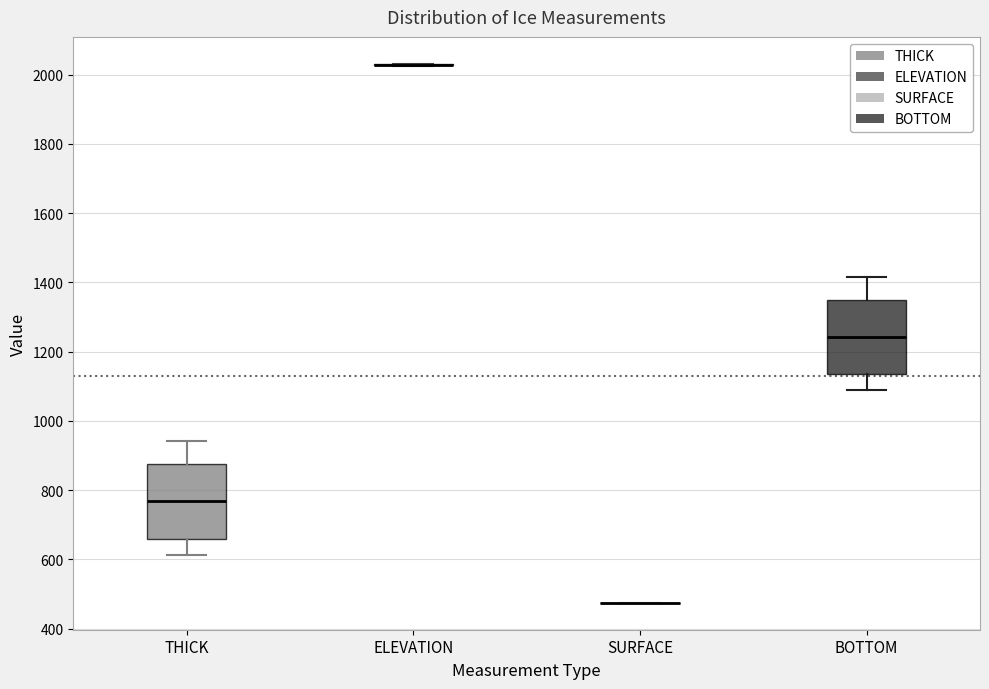

Reading left to right, transcribe this box plot: for each box, give where its median line is, the range the box spans, and where its two whiskers end, as read against the y-axis. The values are not printed on the chart, so give them approximately, as read against the axis.

THICK: median 760, box 660 to 880, whiskers 620 to 940
ELEVATION: box collapsed to a line at 2020, whiskers 2020 to 2040
SURFACE: box collapsed to a line at 480, whiskers 480 to 480
BOTTOM: median 1240, box 1140 to 1340, whiskers 1080 to 1420